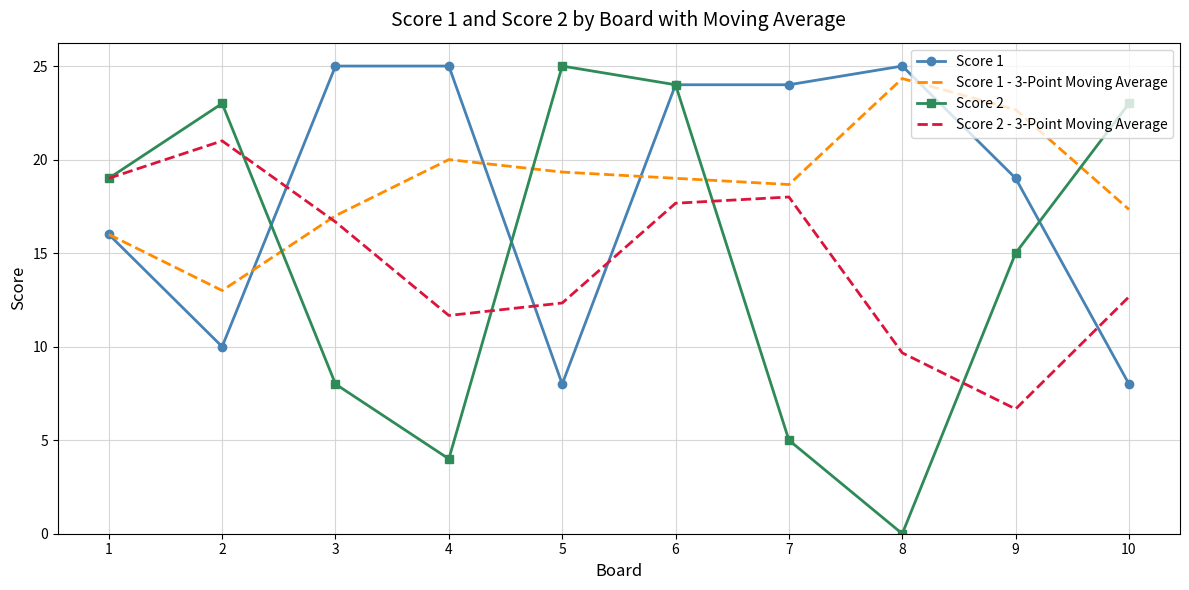

What is the sum of all Score 1 values?

184.0